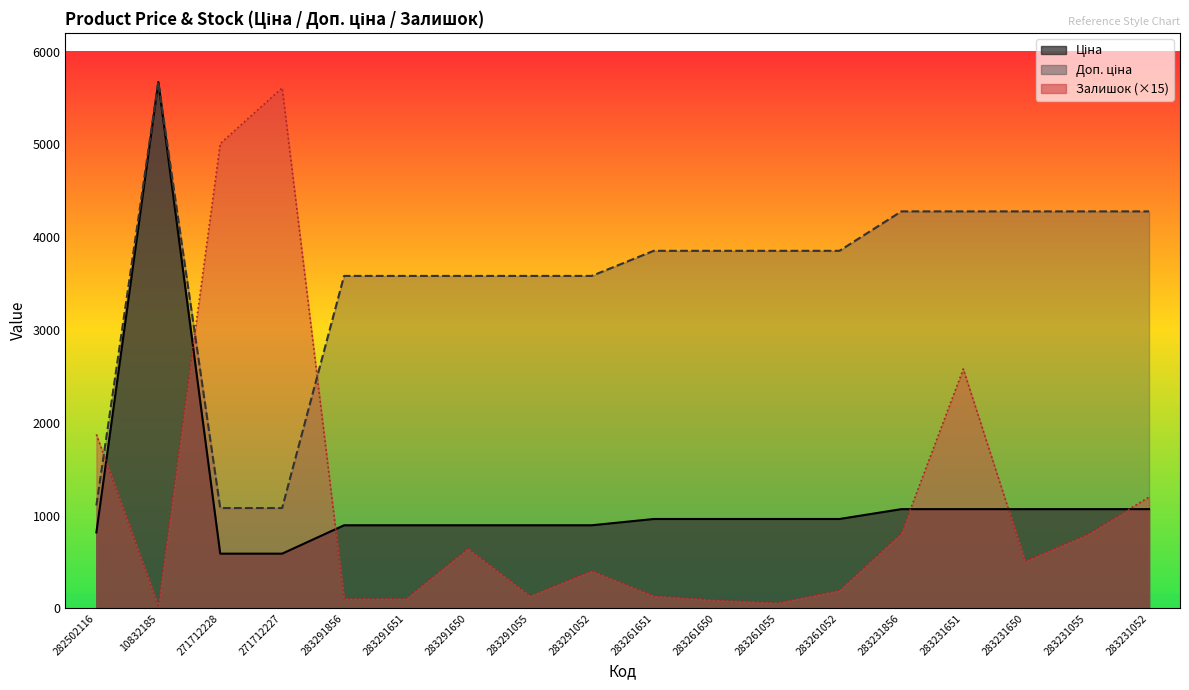

True or false: Залишок has a value of 9264.5 at 271712227.

False